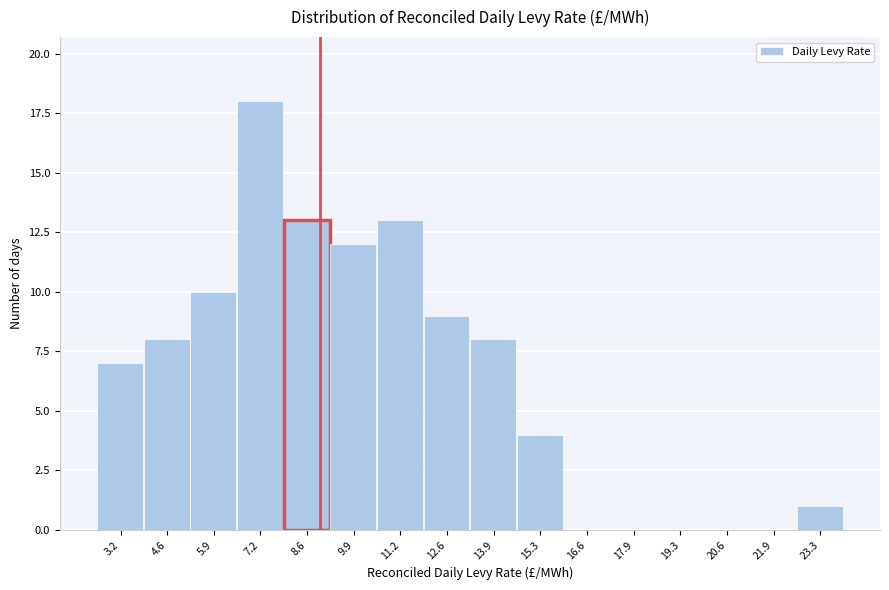

What is the height of the bar covering 8.0 to 9.2 on the x-axis? Neither the bar edges nor the heights are printed on the chart, so give them approximately, as read against the axes.

13